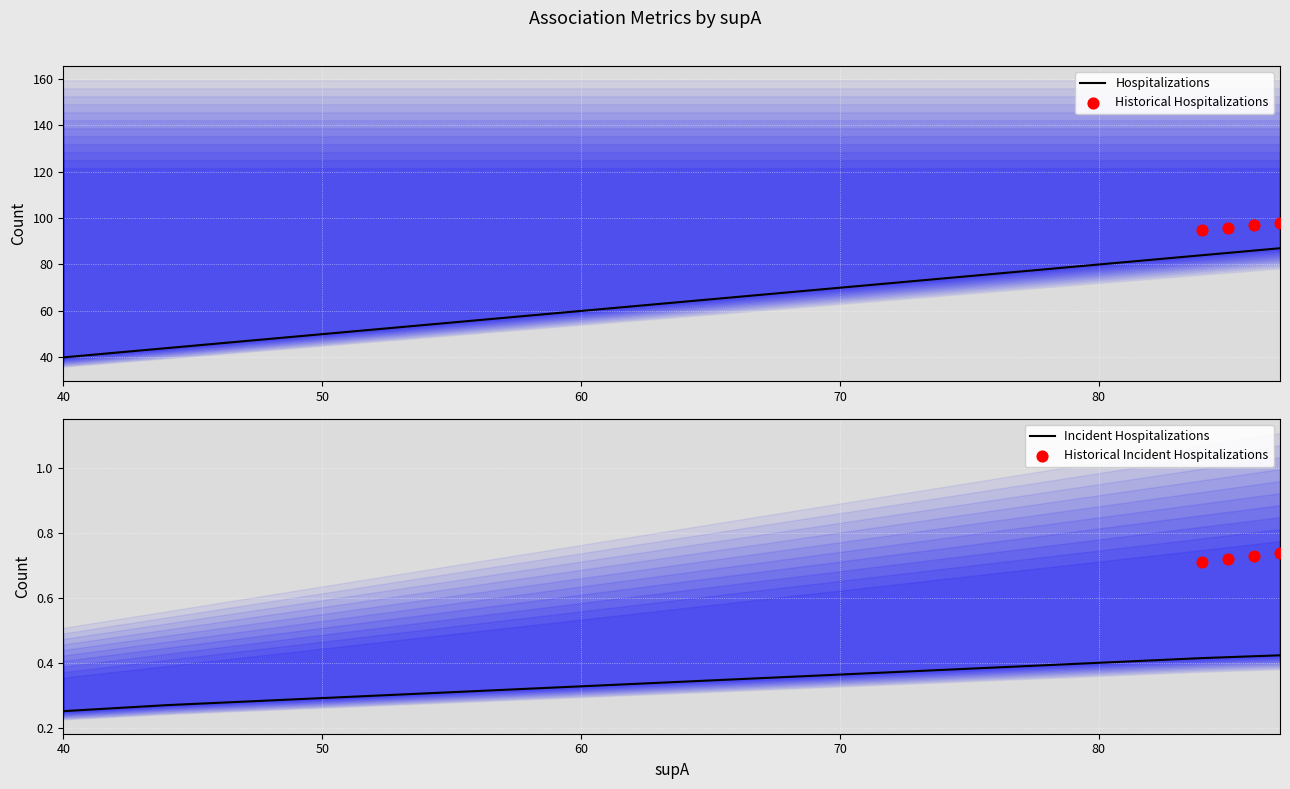

At which category is the sum across all series the highest?

87